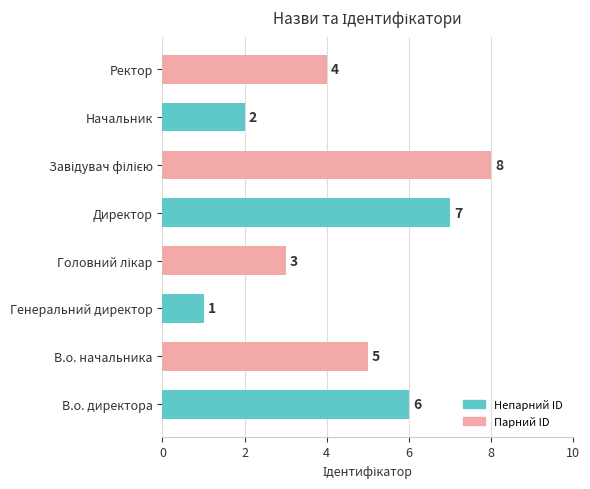

Are the bars horizontal?

Yes